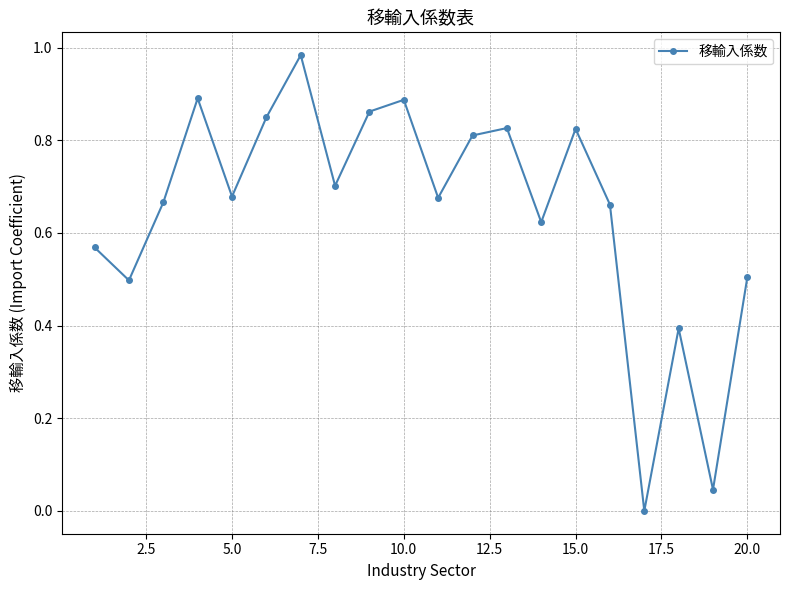

How many points are lower than both their immediate neighbors (excluding endpoints)?

7